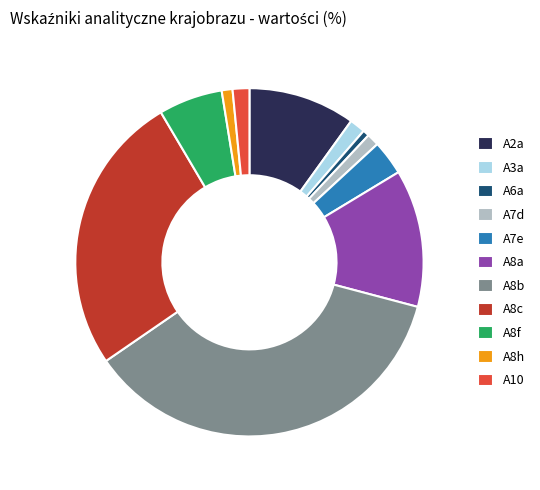

Does any single category account for the majority?

No